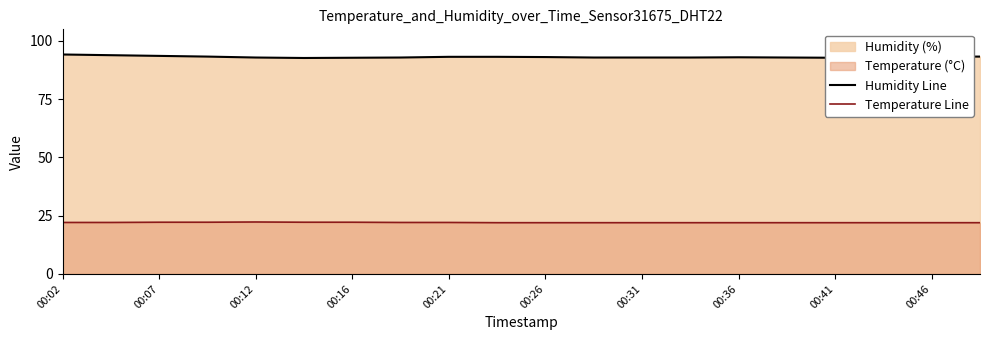

List the series in order of their overall mean, lowest first.

Temperature Line, Humidity Line